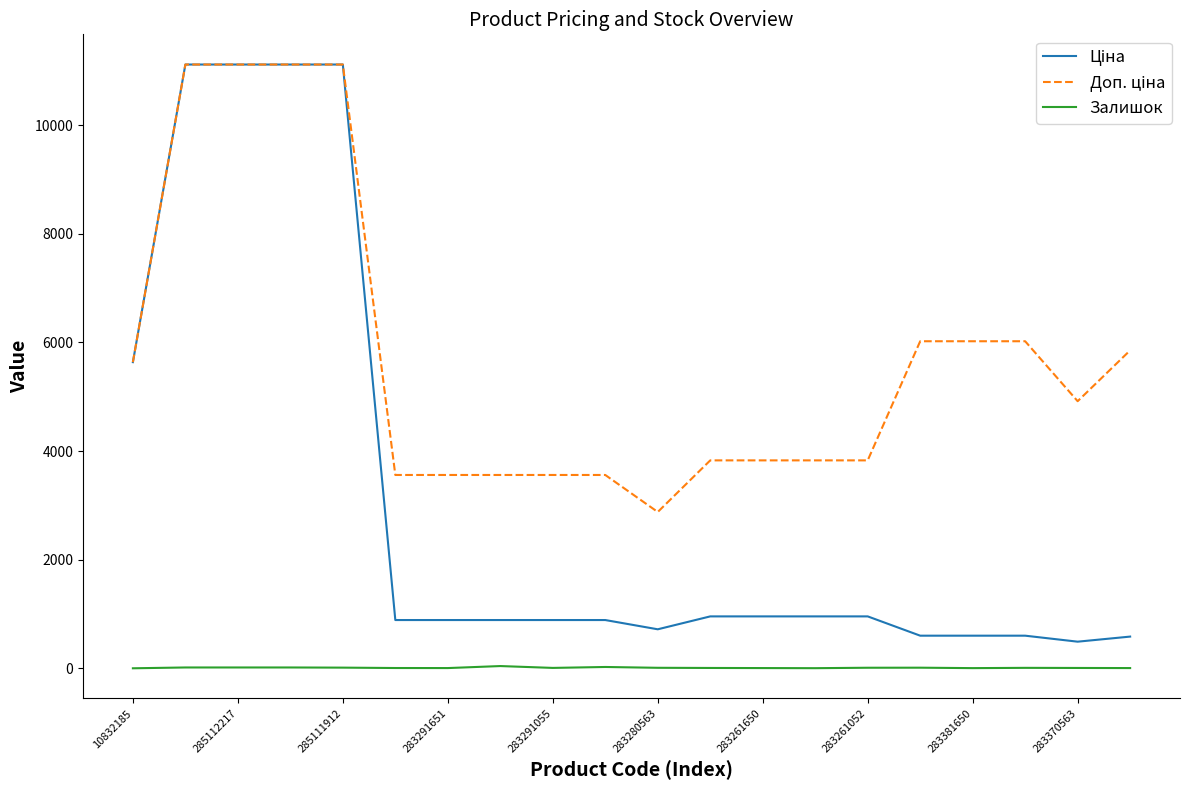

What is the maximum value shown in the chart?

11113.6